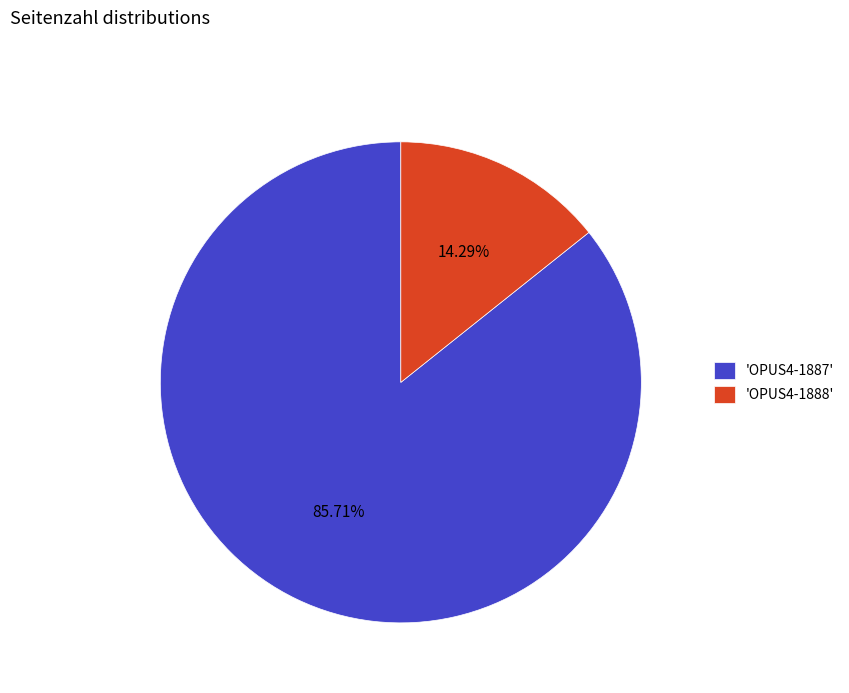

Do 'OPUS4-1887' and 'OPUS4-1888' together represent more than half of the pie?

Yes